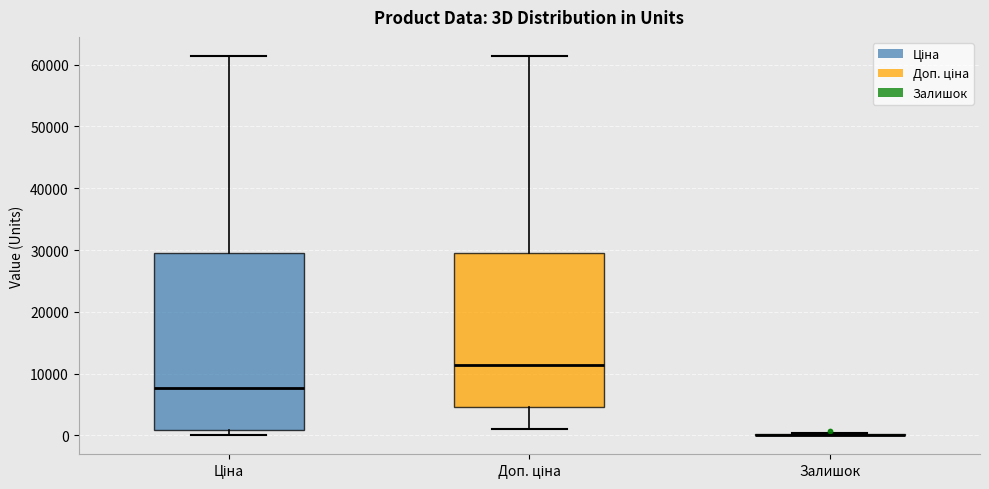

Where is the upper edge of the box for Доп. ціна on the y-axis? The values are not printed on the chart, so give them approximately, as read against the axis.

29000